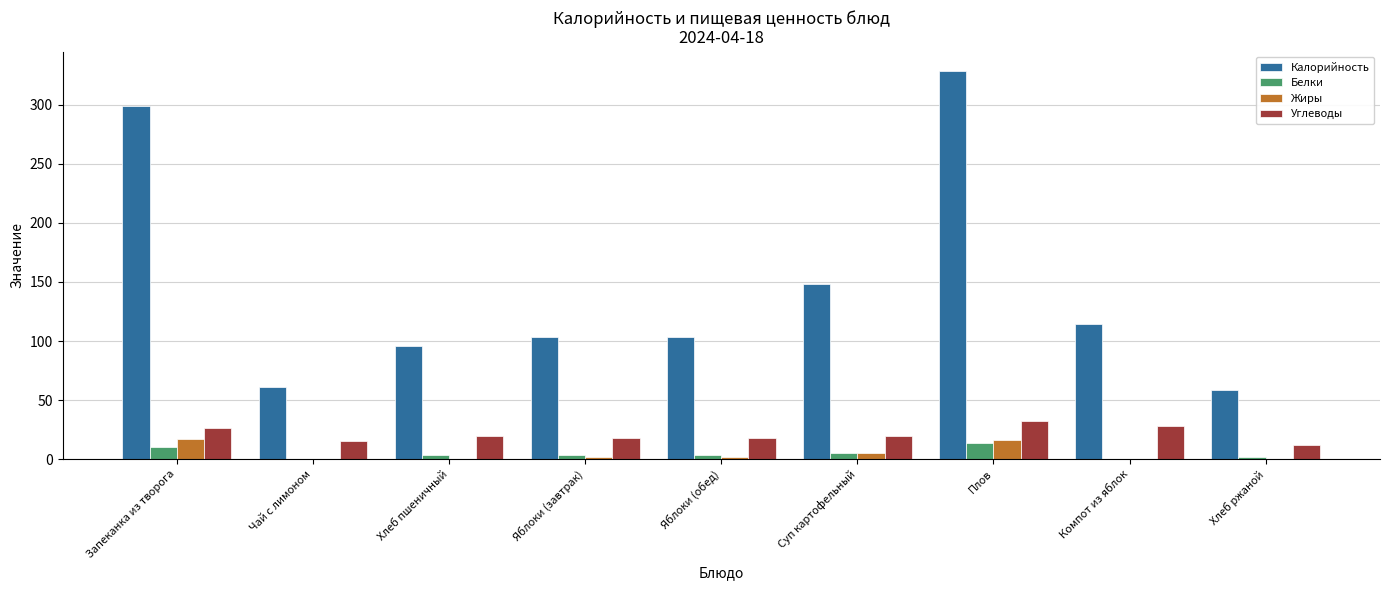

What is the sum of all Белки values?

42.4